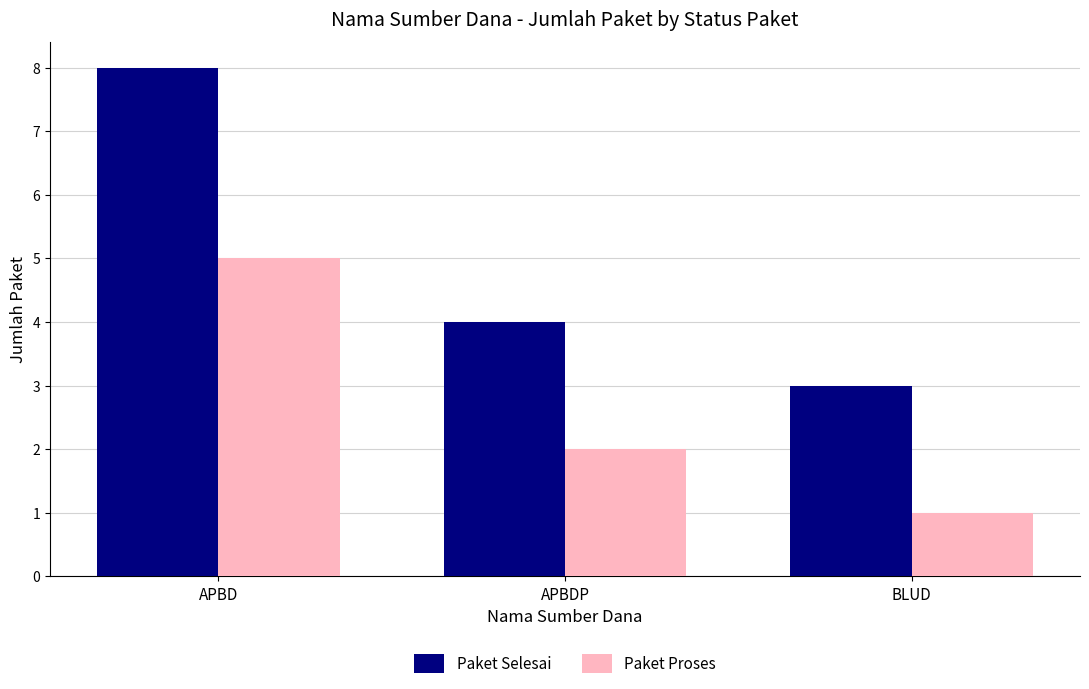

Reading left to right, what are all the values shown in this chart?

Paket Selesai: APBD=8	APBDP=4	BLUD=3
Paket Proses: APBD=5	APBDP=2	BLUD=1